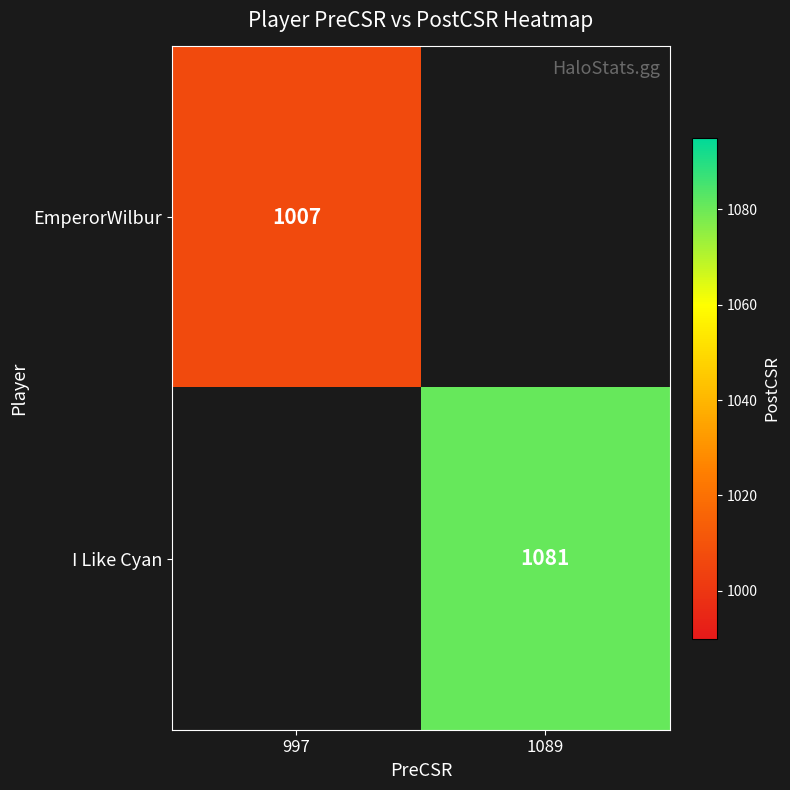

Is the value of EmperorWilbur at 997 greater than the value of I Like Cyan at 1089?

No